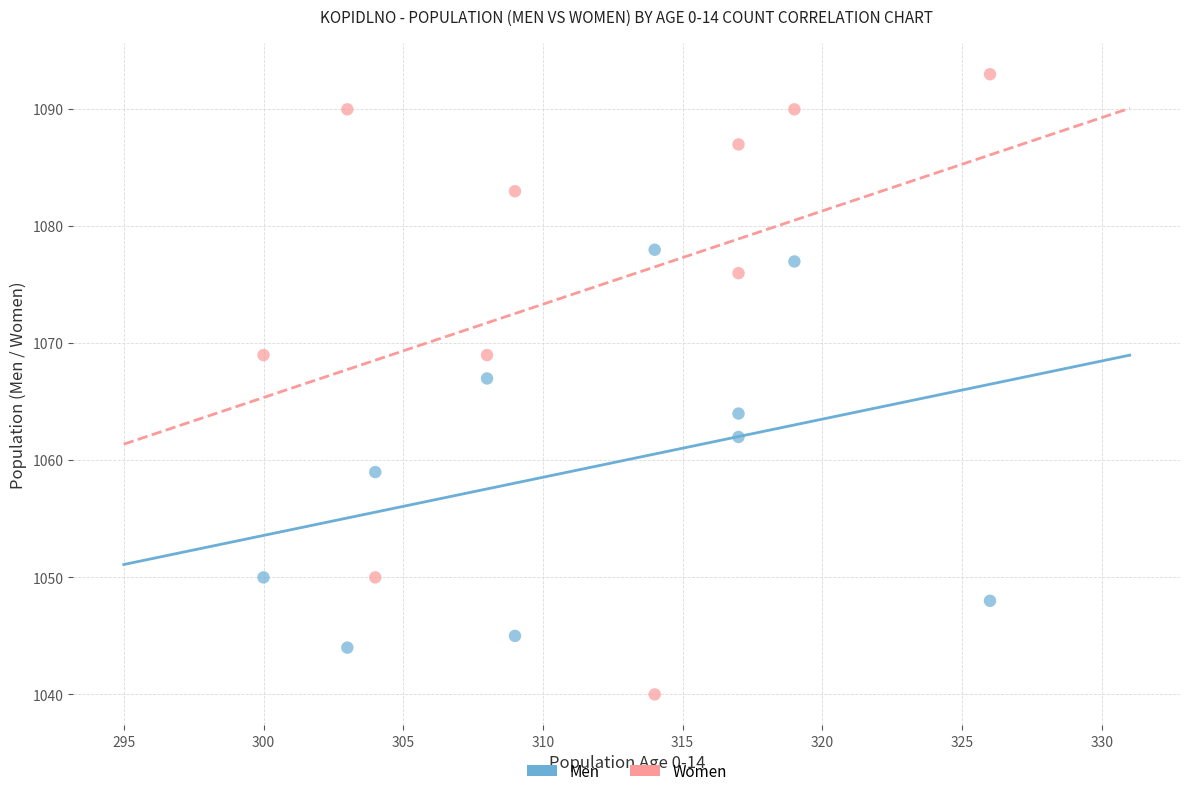

Across all data points, what is the range of X values (max minus min)?

26